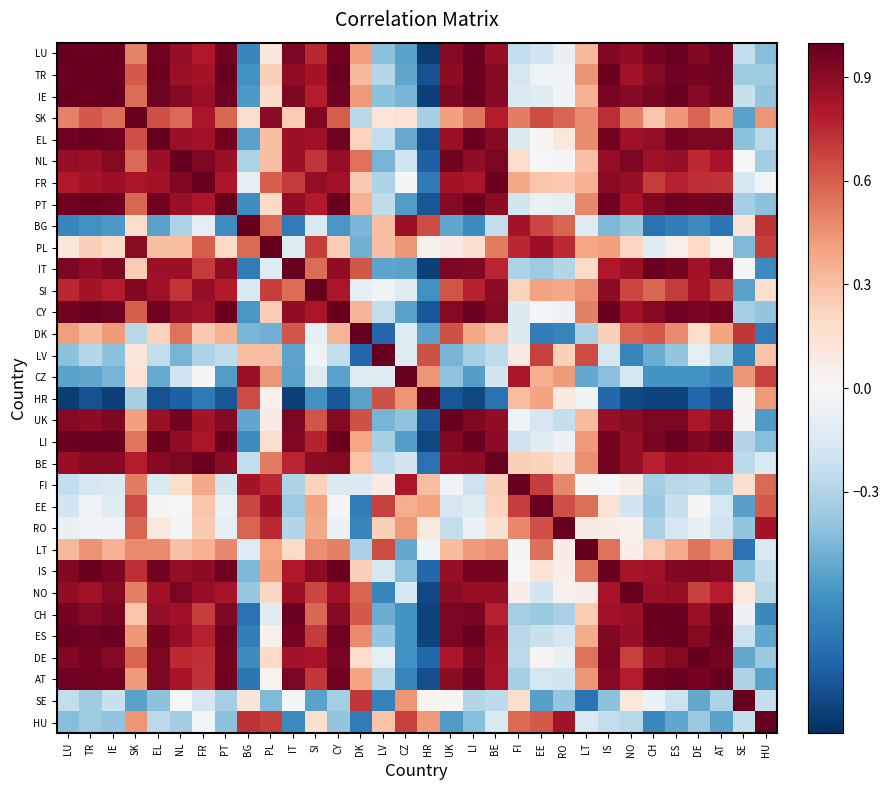

At which category is the sum across all series the highest?

BE